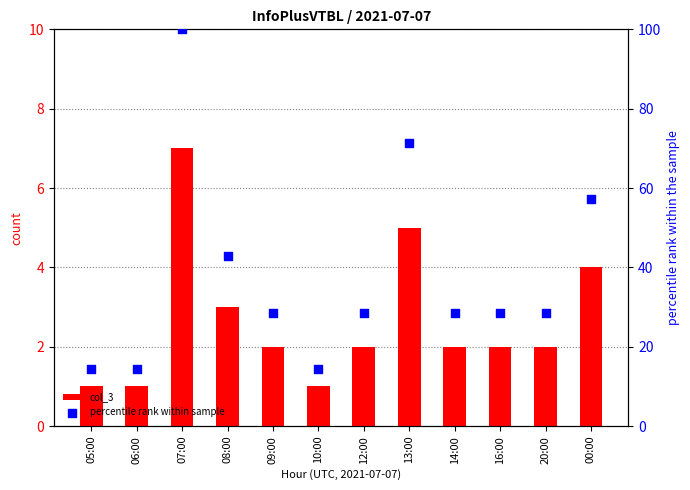

At which category is the sum across all series the highest?

07:00